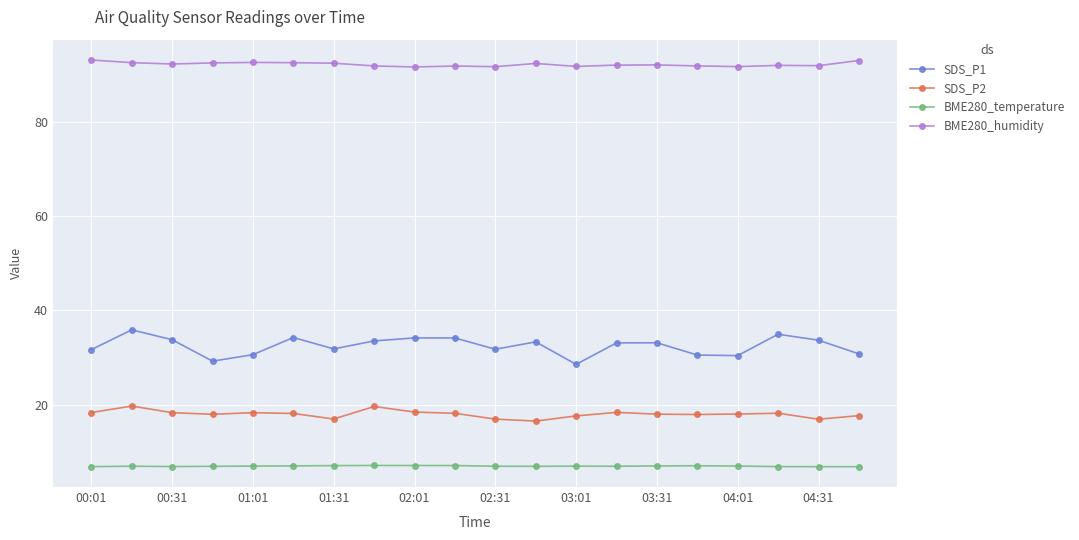

True or false: BME280_humidity has more than 1 points higher than both neighbors.

True